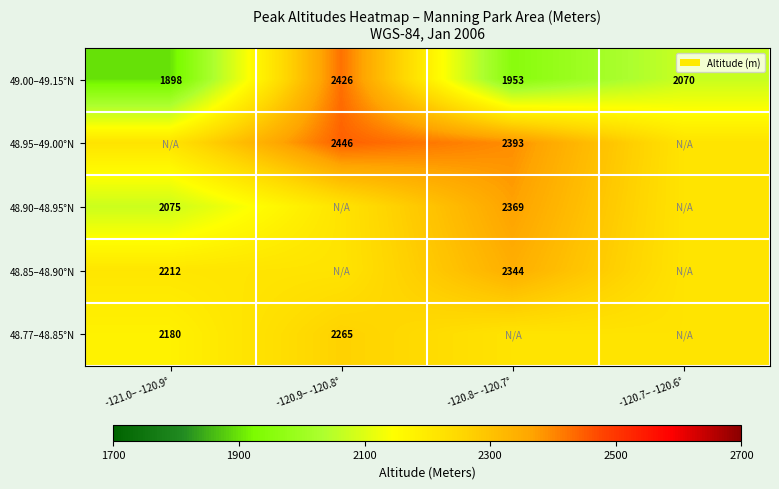

How many categories are shown in the chart?

4